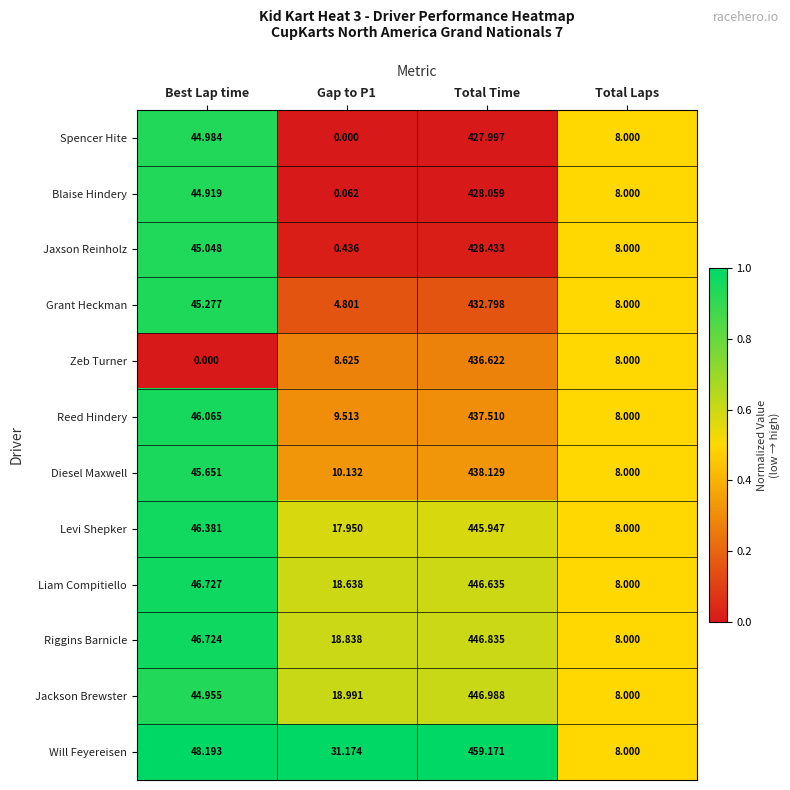

How many data points does each series have?

4